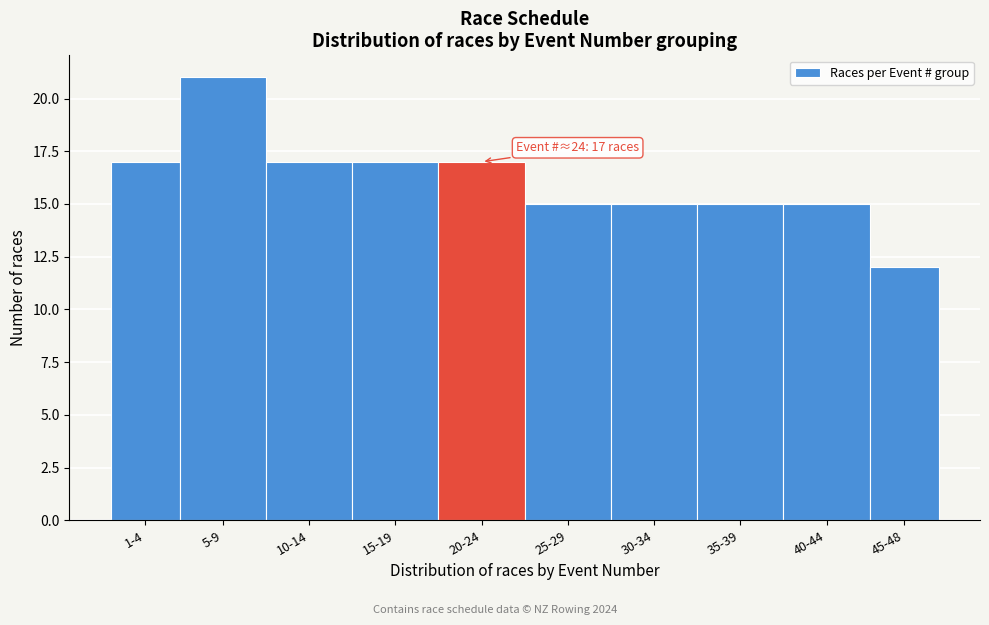

Reading left to right, what are all the values shown in this chart?

17	21	17	17	17	15	15	15	15	12